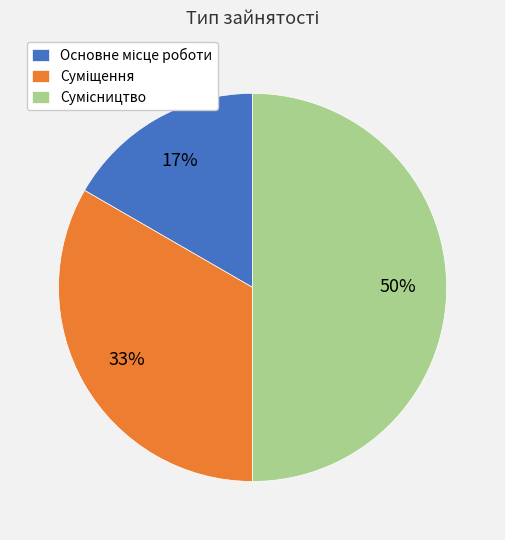

To the nearest percent, what is the average slice percentage?

33%